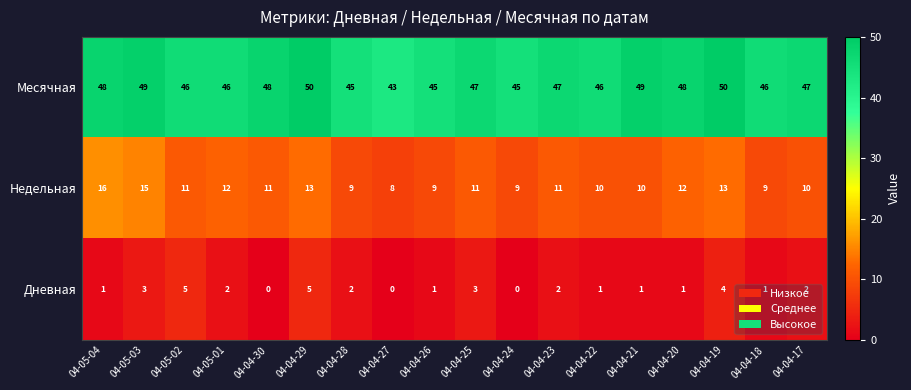

Count the Недельная values in the range 9 to 12.

13